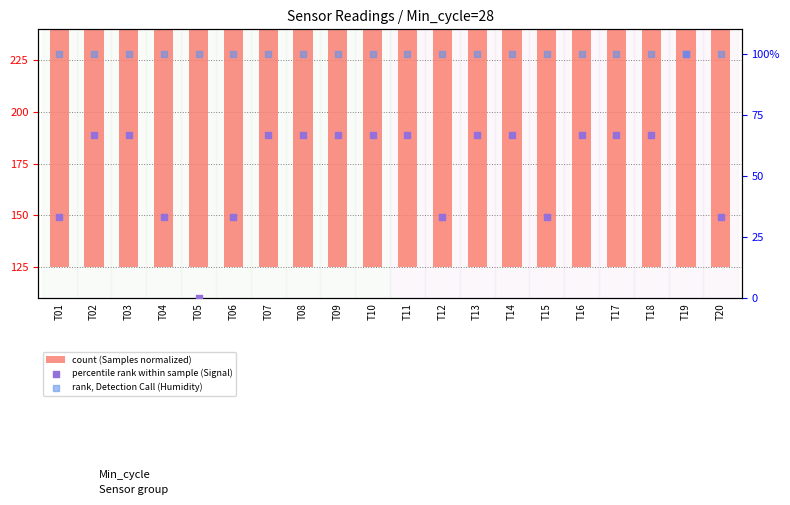

Which series has the largest Y range (max minus min)?

count (Samples normalized)